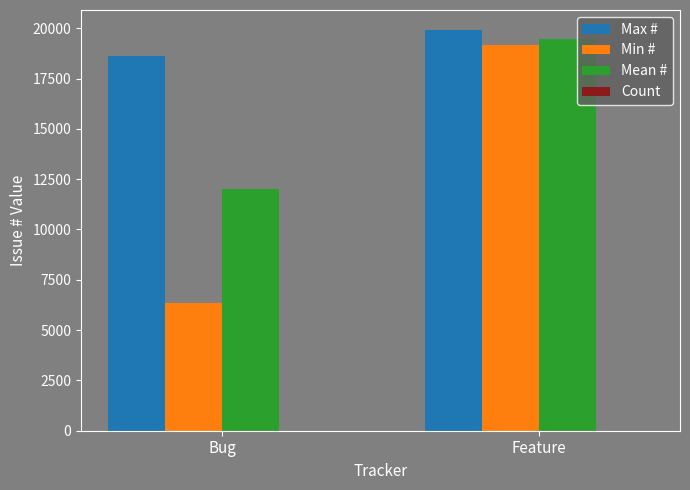

What is the difference between the Mean # values at Feature and Bug?

7450